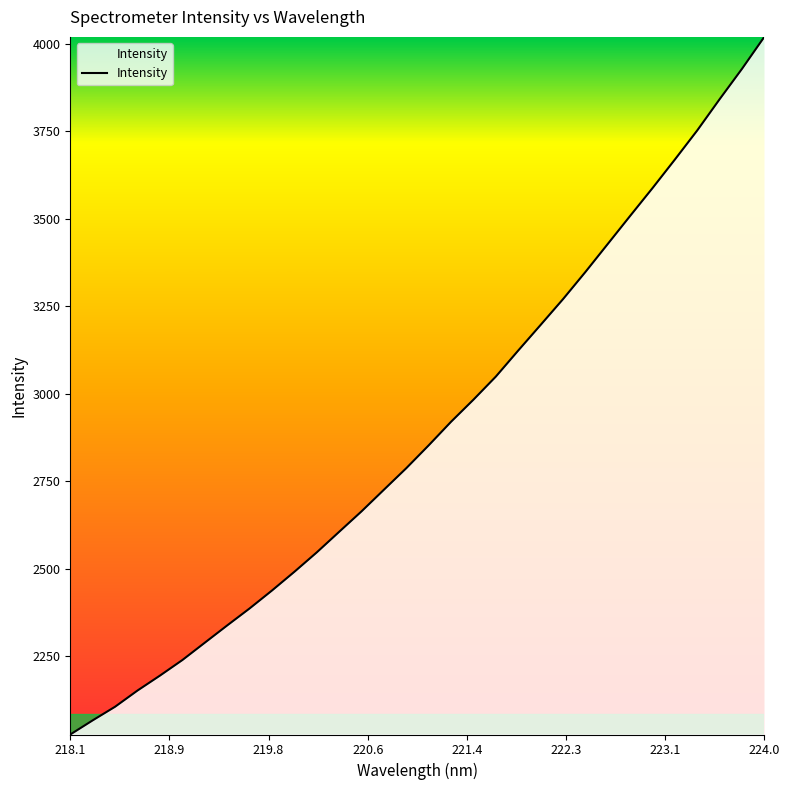

How many lines are shown in the chart?

1